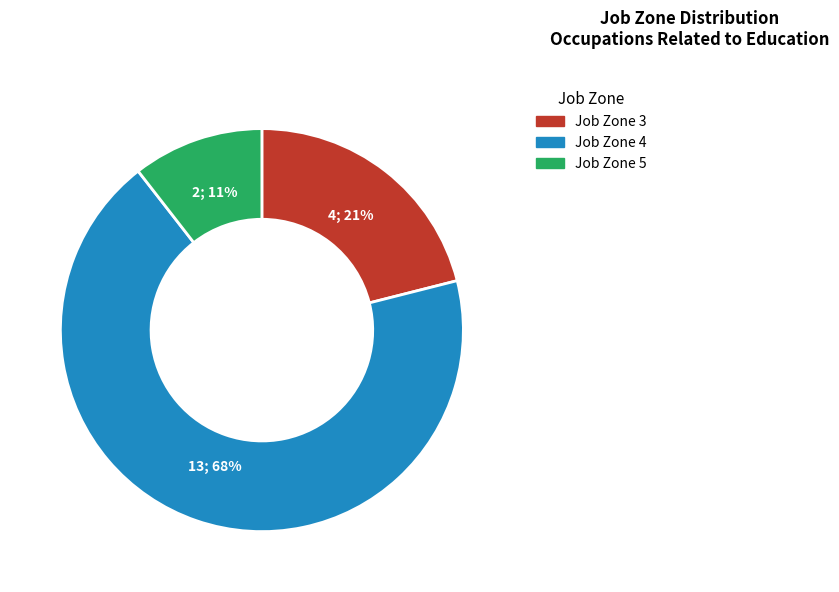

Is it true that Job Zone 4 is 54% of the pie?

False